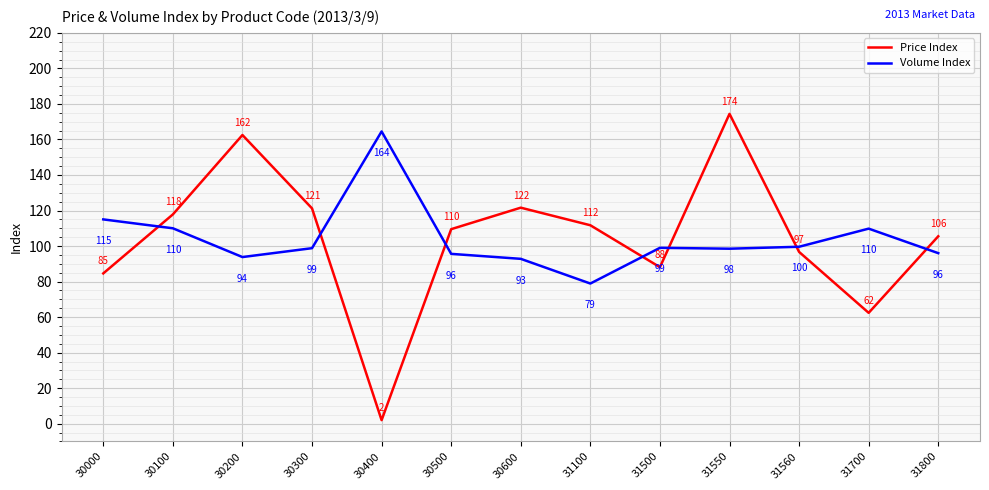

What is the approximate value of Volume Index at 31560?

99.6